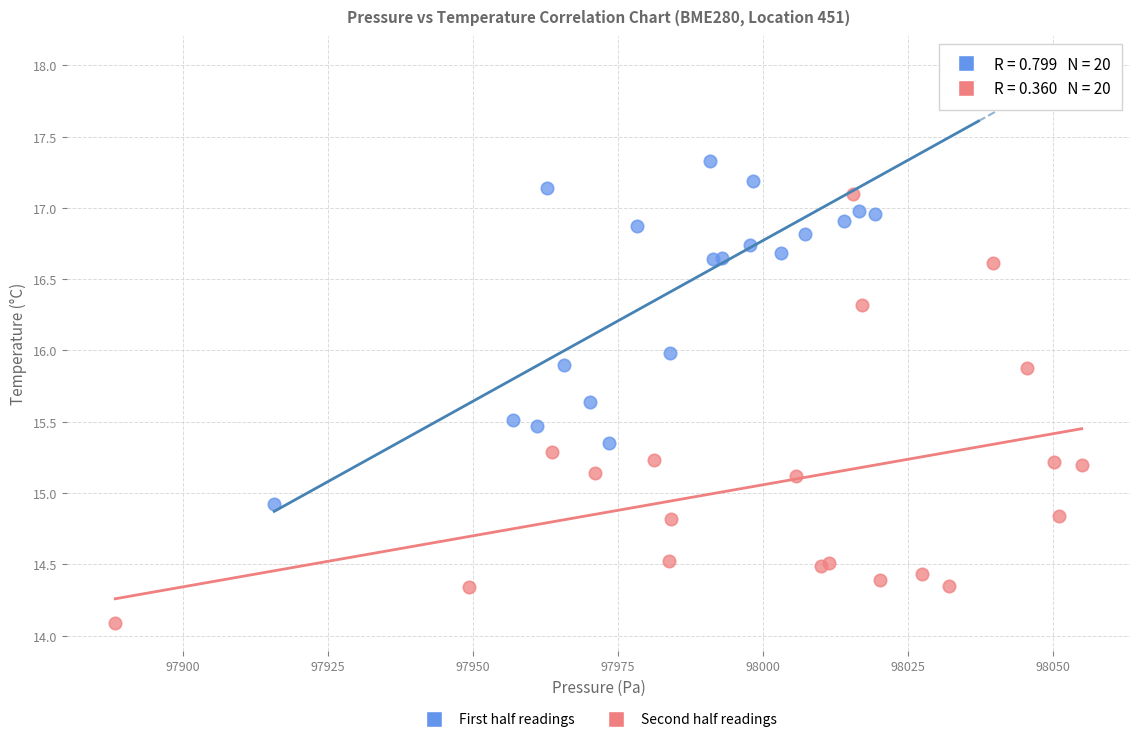

Which series reaches the maximum Y coordinate?

First half readings